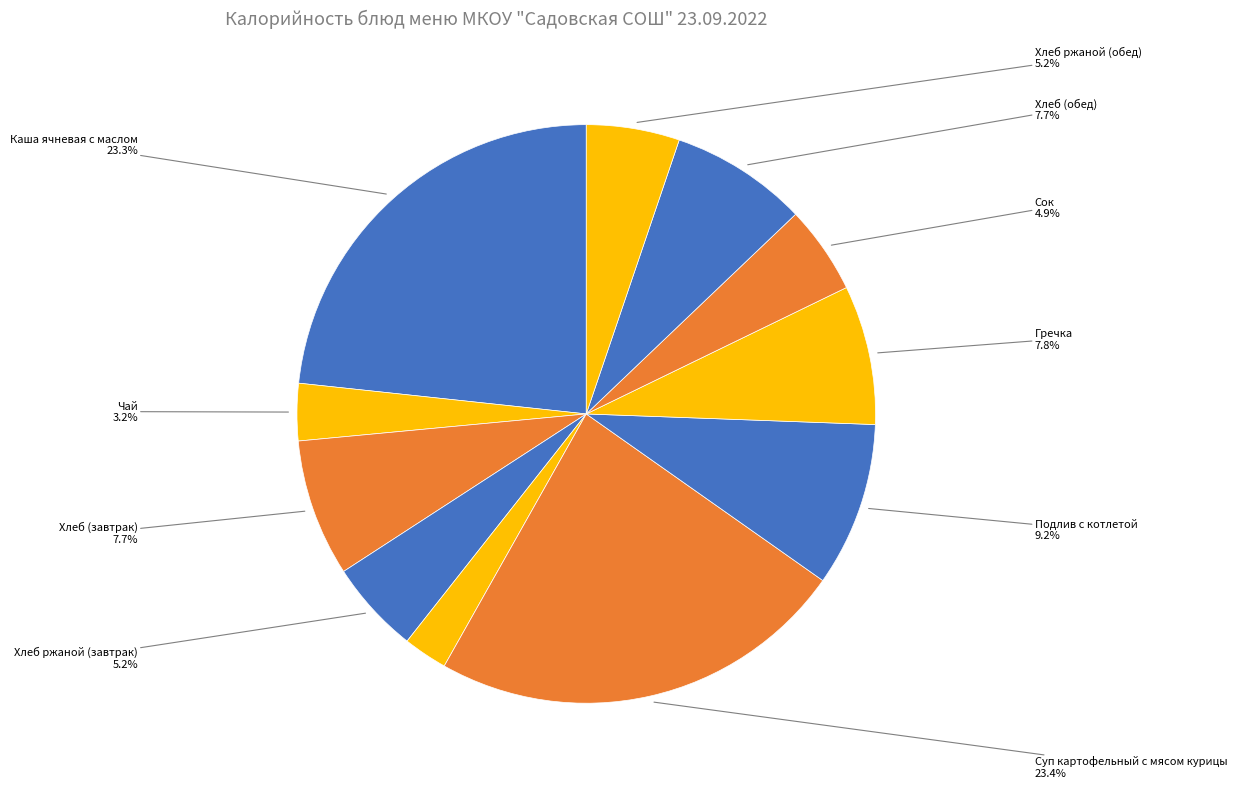

Count the number of slices in the pie.

11